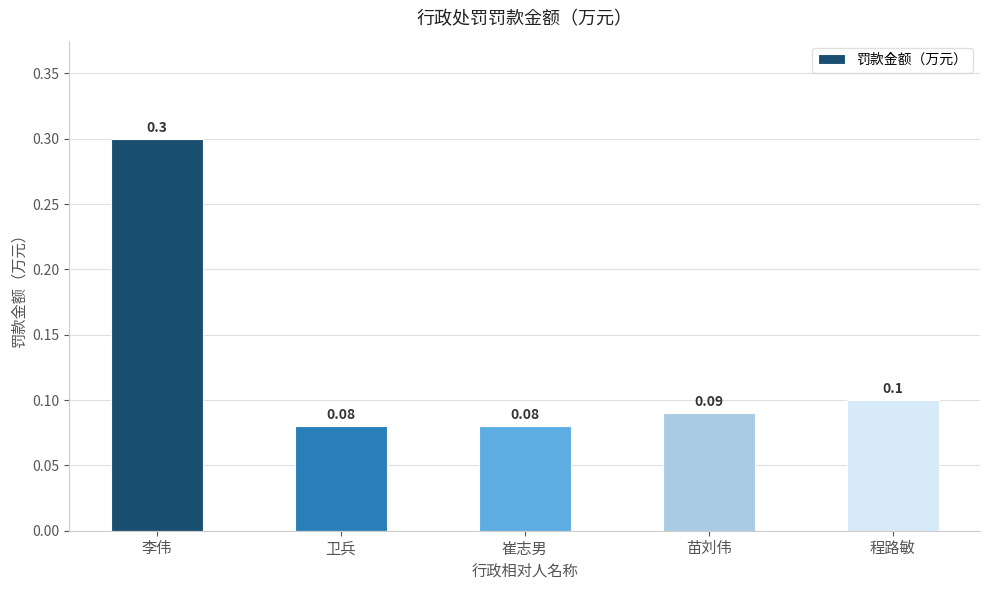

What is the minimum value shown in the chart?

0.1